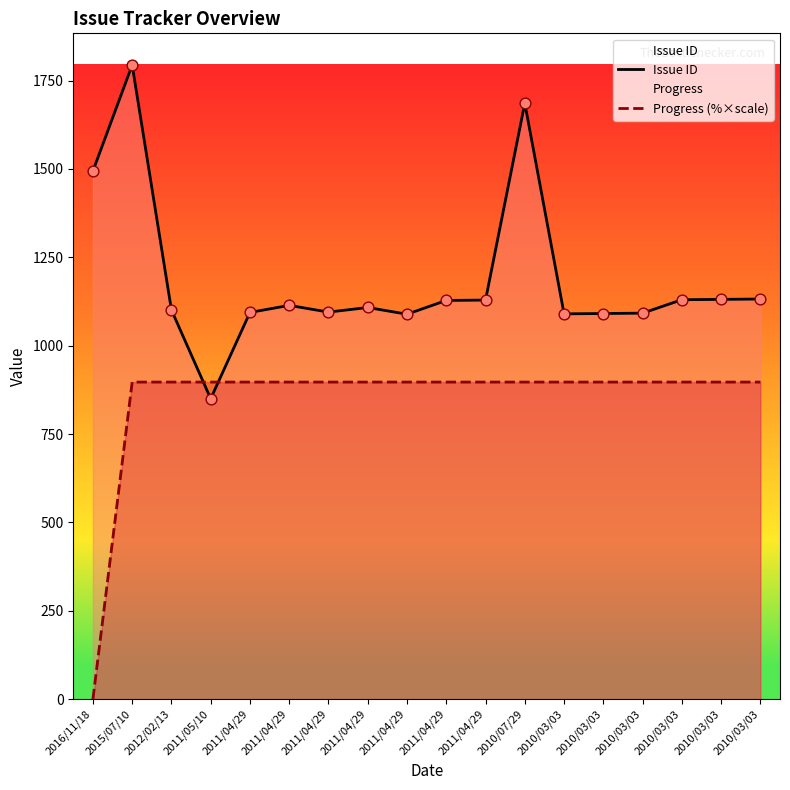

Which series has the largest Y range (max minus min)?

Issue ID